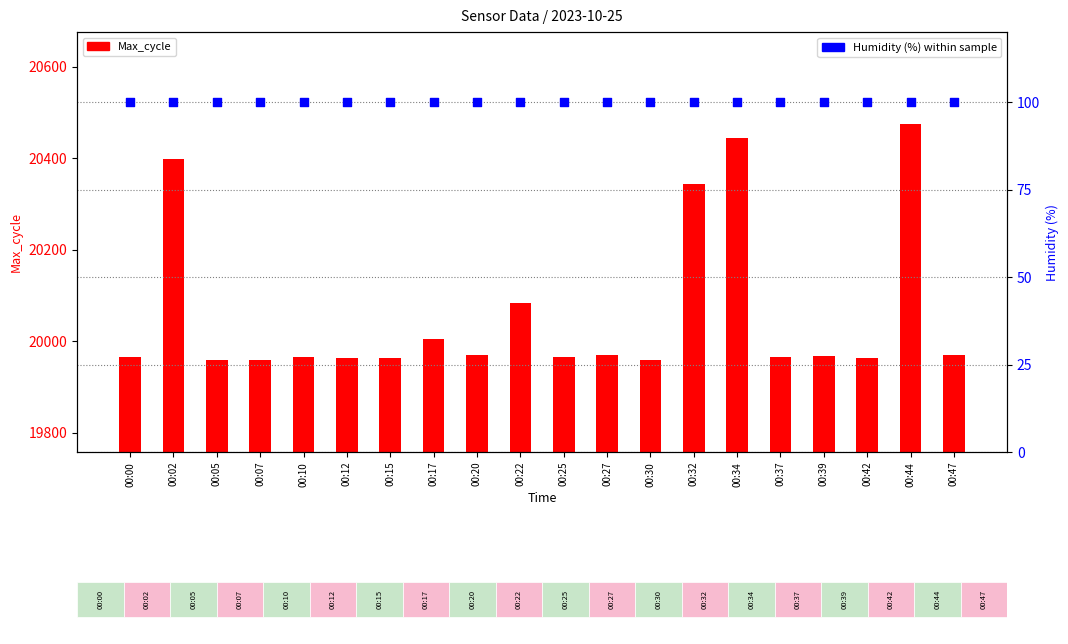

Which series reaches the maximum Y coordinate?

Max_cycle